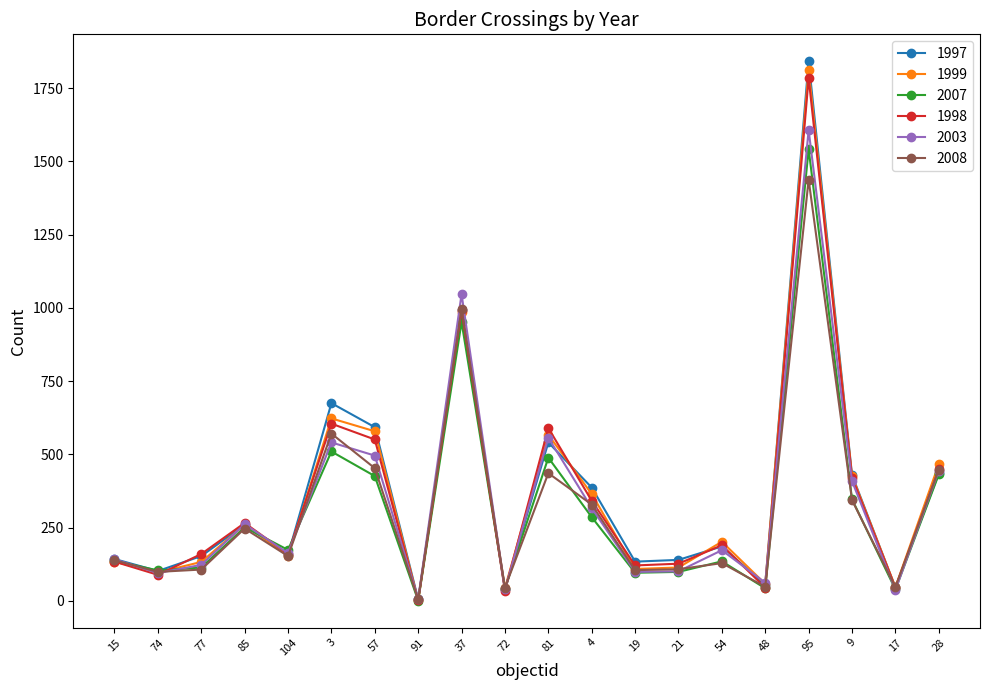

Which series changed the most between 81 and 28?

1998